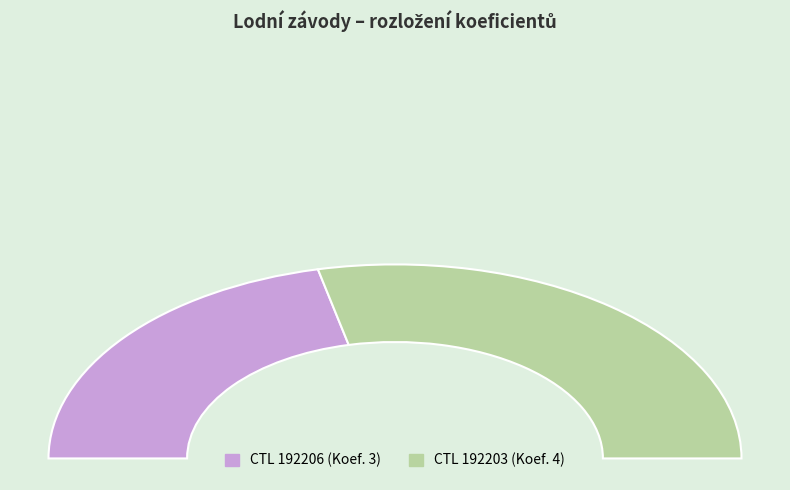

To the nearest percent, what is the combined percentage of 192203 and 192206?

100%